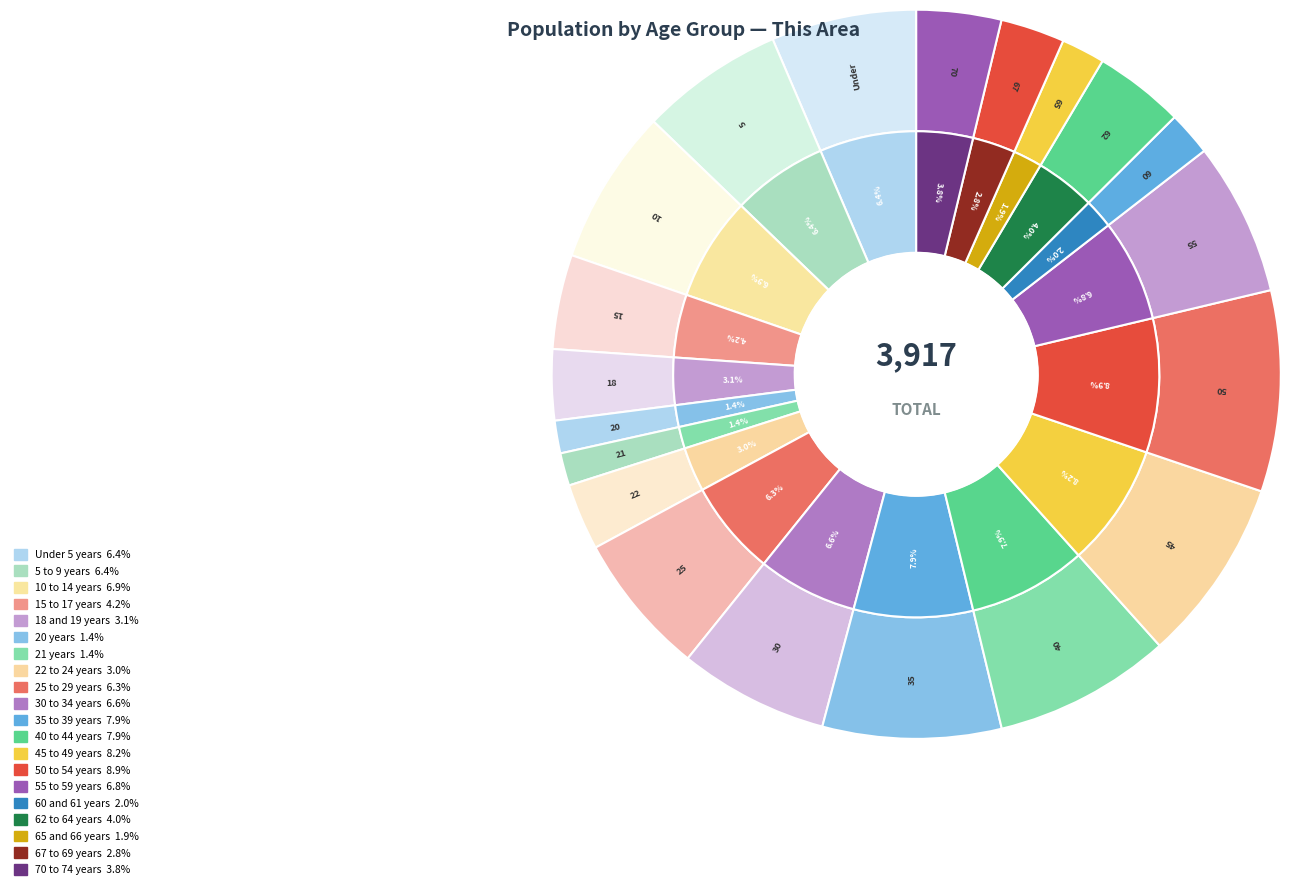

Does 65 and 66 years represent more than half of the total?

No